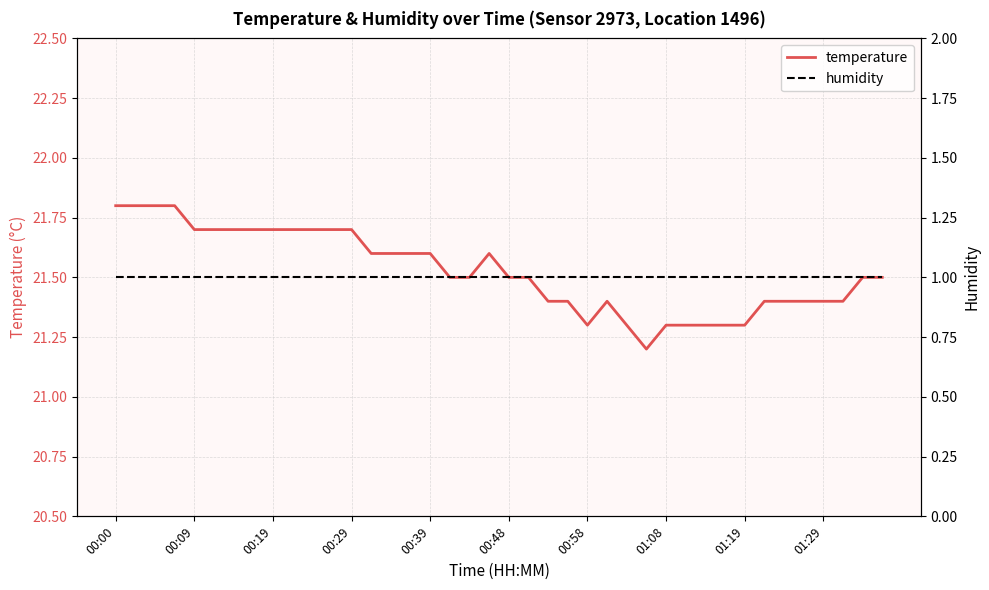

Is it true that temperature equals 6.8 at 01:08?

False